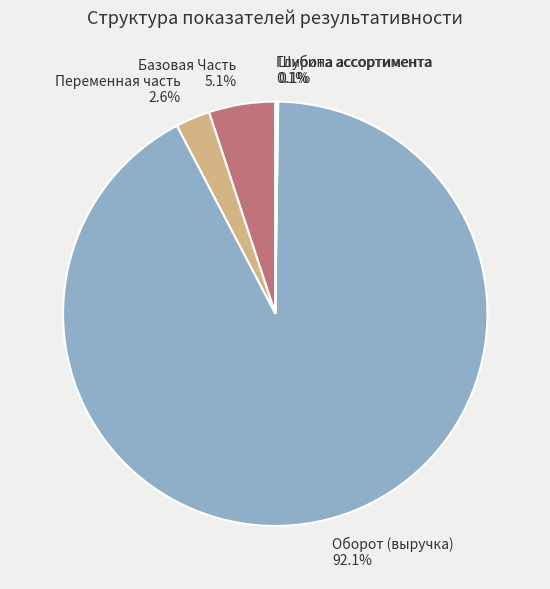

What is the largest slice in the pie chart?

Оборот (выручка)